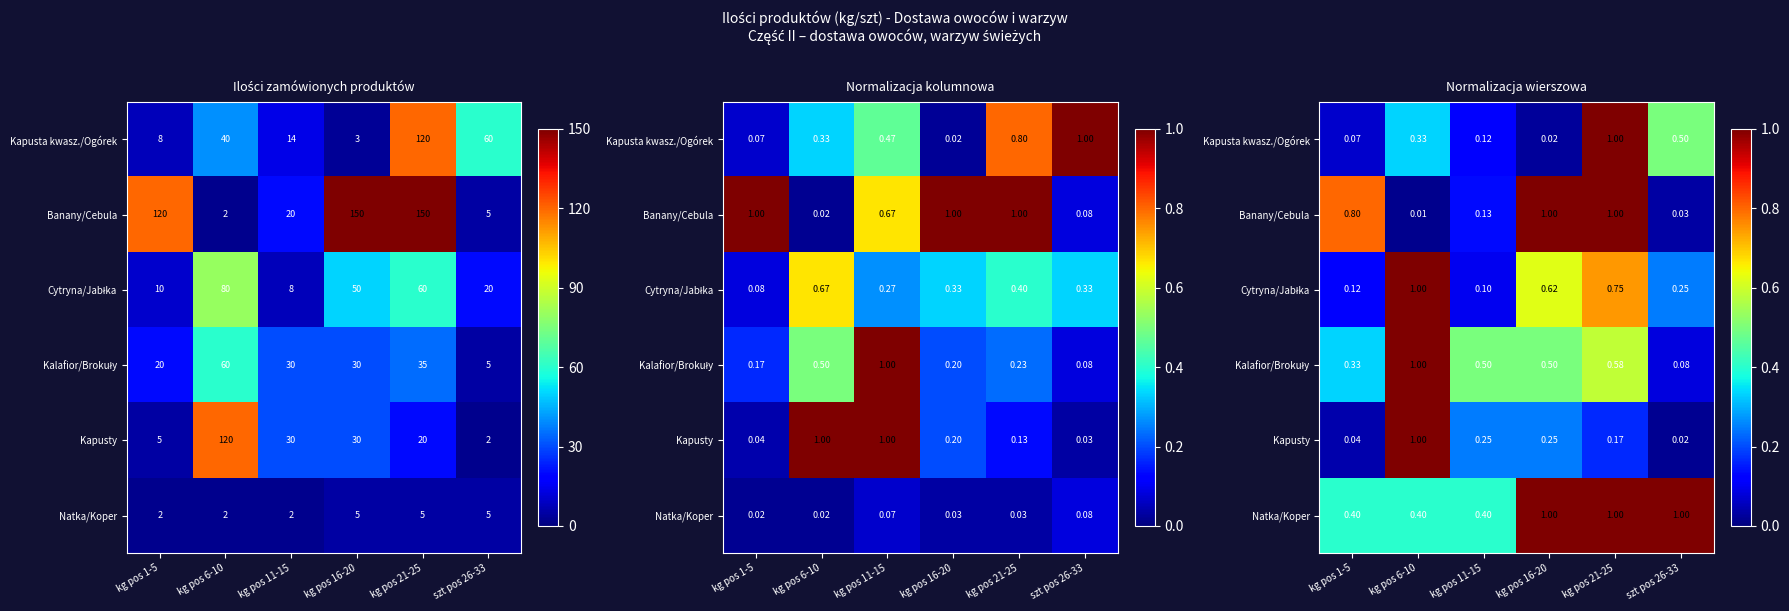

What is the difference between the maximum and minimum values in the Cytryna/Jabłka series?

0.9